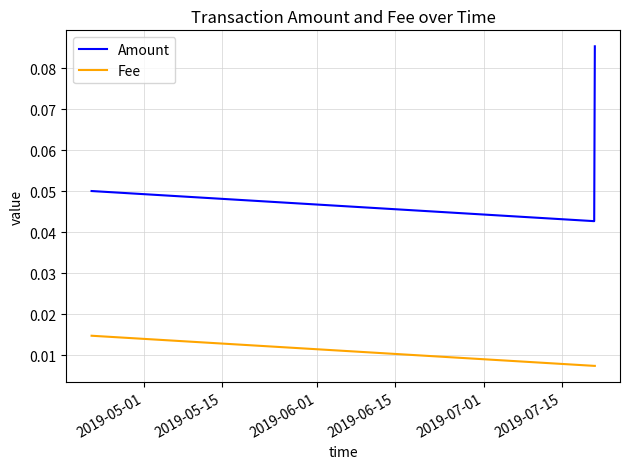

How many distinct data groups are displayed?

2